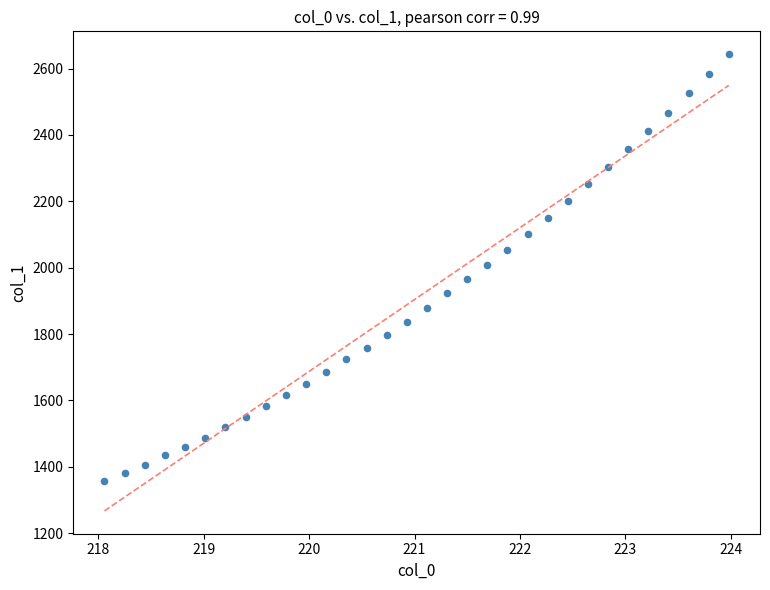

What is the range of Y values (max minus min)?

1287.3